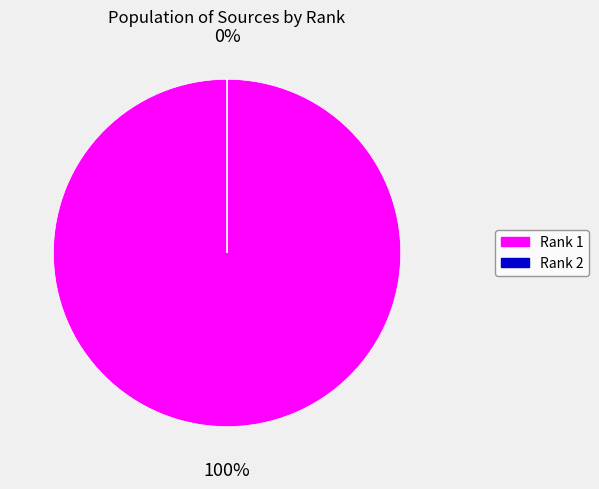

How many slices are in this pie chart?

2